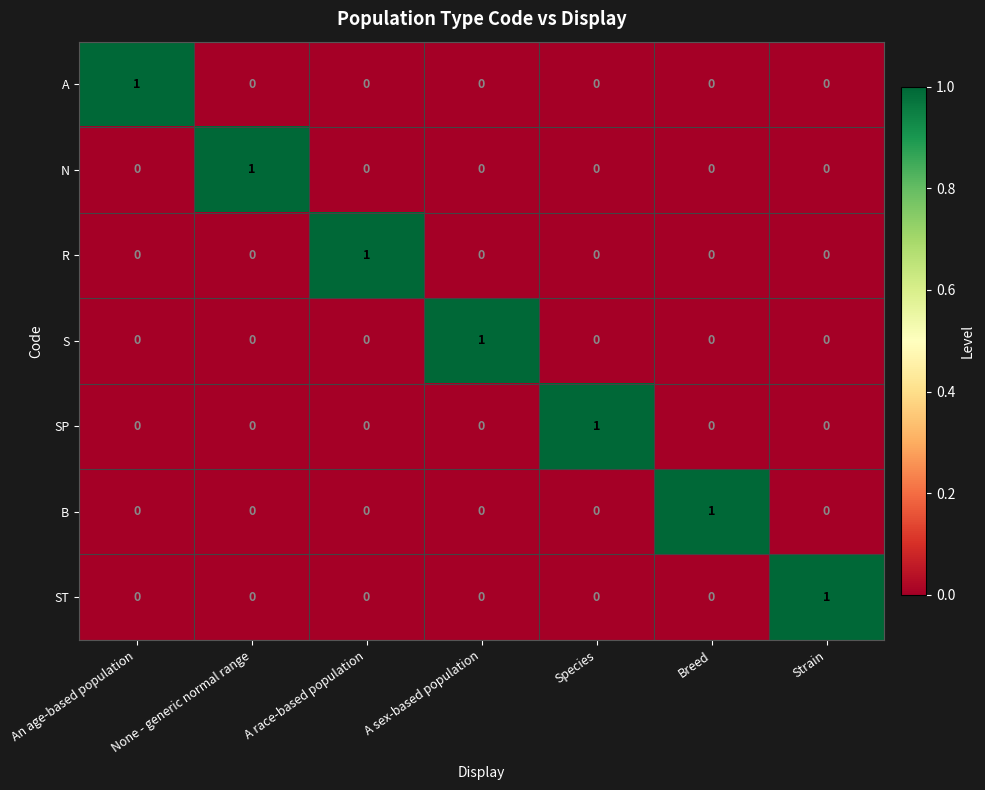

Which category has the highest value in the S series?

A sex-based population